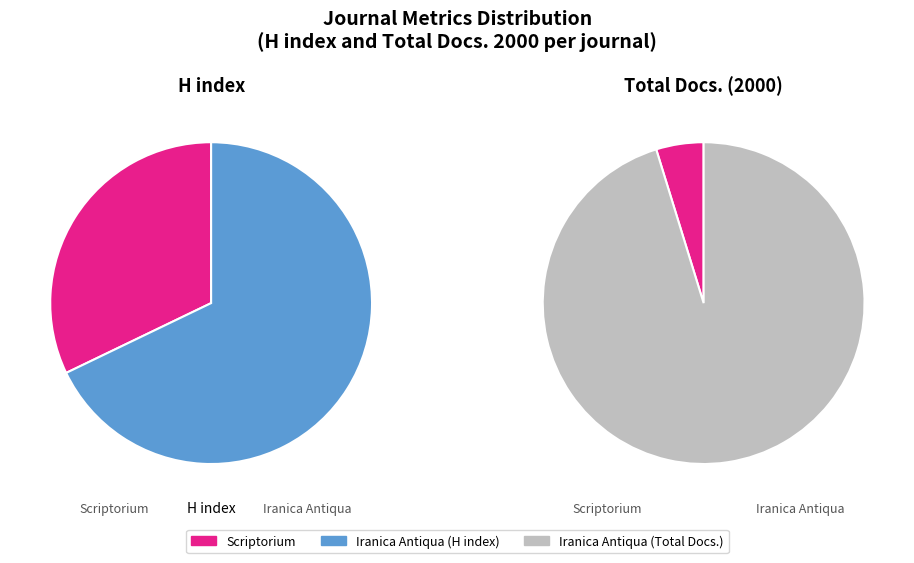

What is the spread (max minus min) of values at Scriptorium?

9